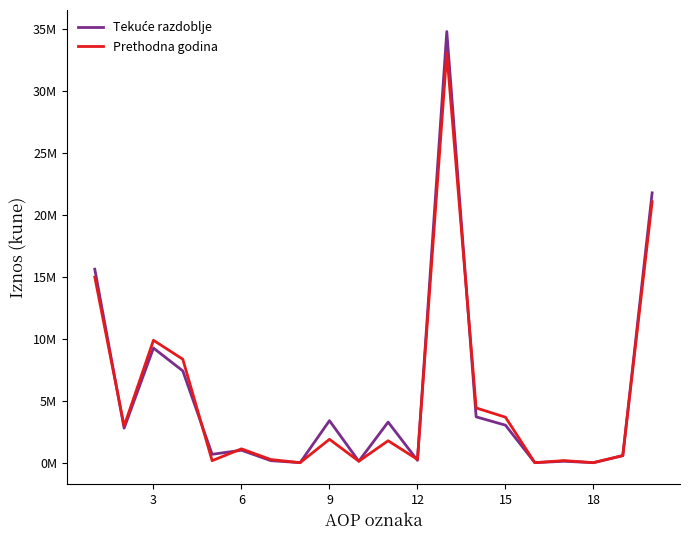

Is this an area chart (filled region under the line)?

No